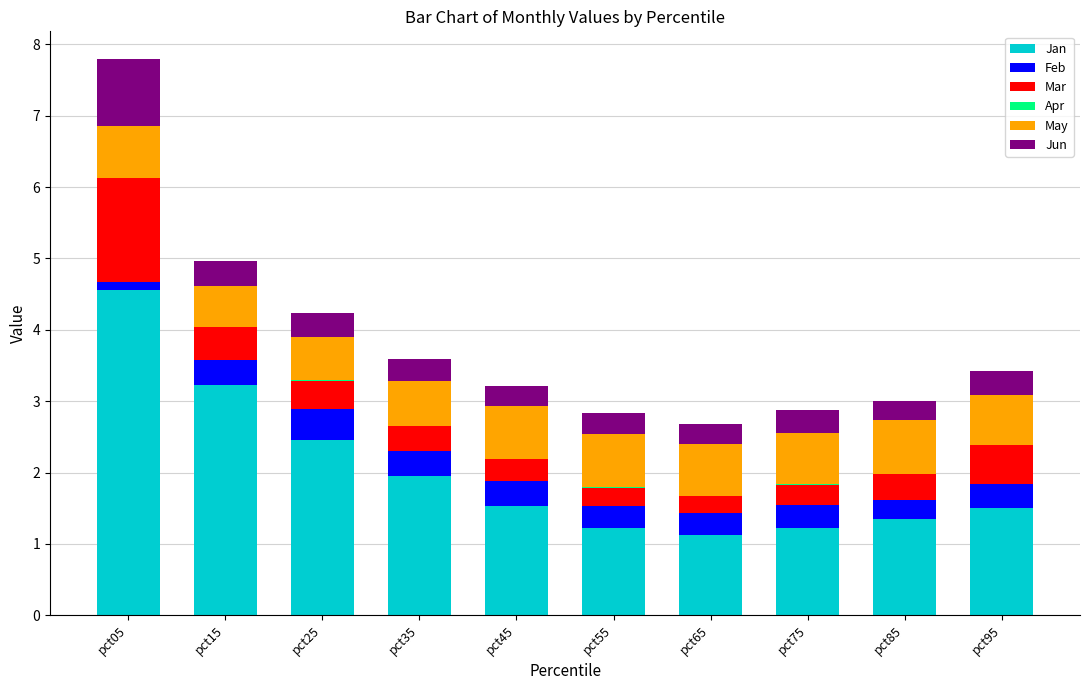

The Jan series shows 0.3 at pct65. True or false?

False